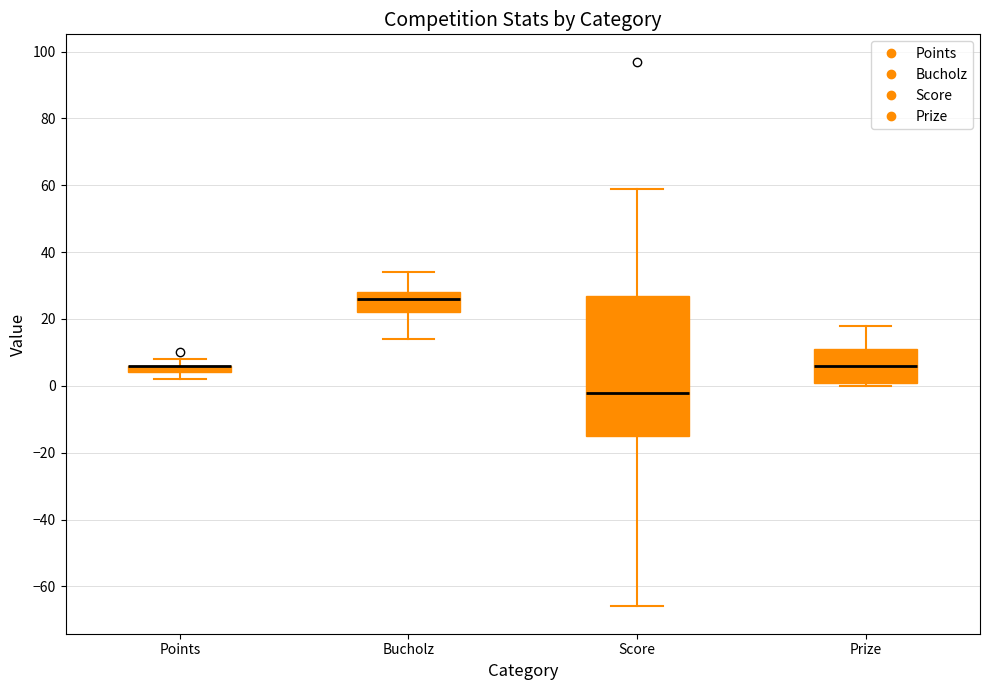

Comparing the boxes themselves (not the whiskers), which one is the tallest?

Score